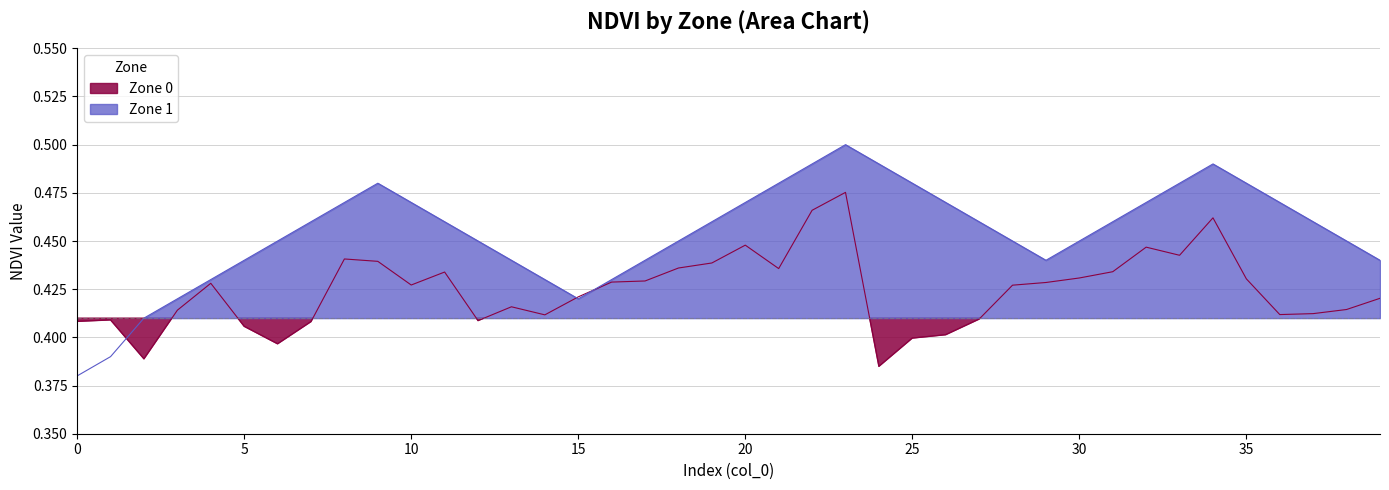

Which series has the largest range (max minus min)?

Zone 1